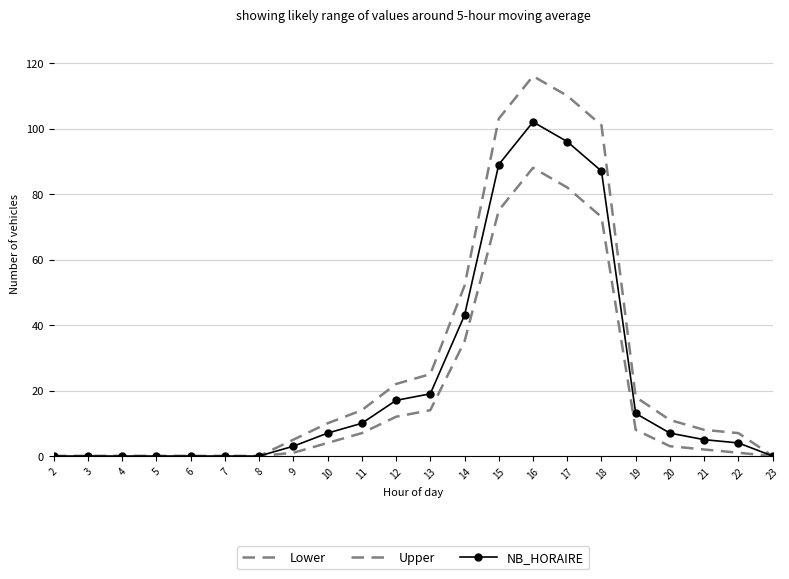

What value does the Upper series have at 19?

18